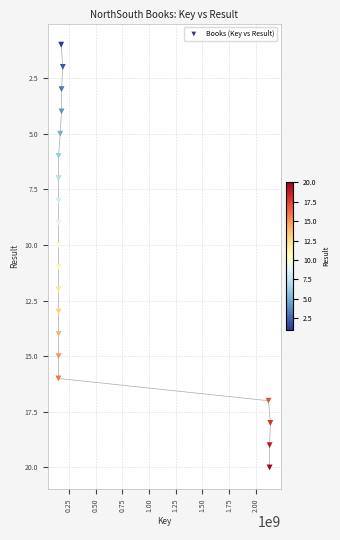

What is the range of Y values (max minus min)?

19